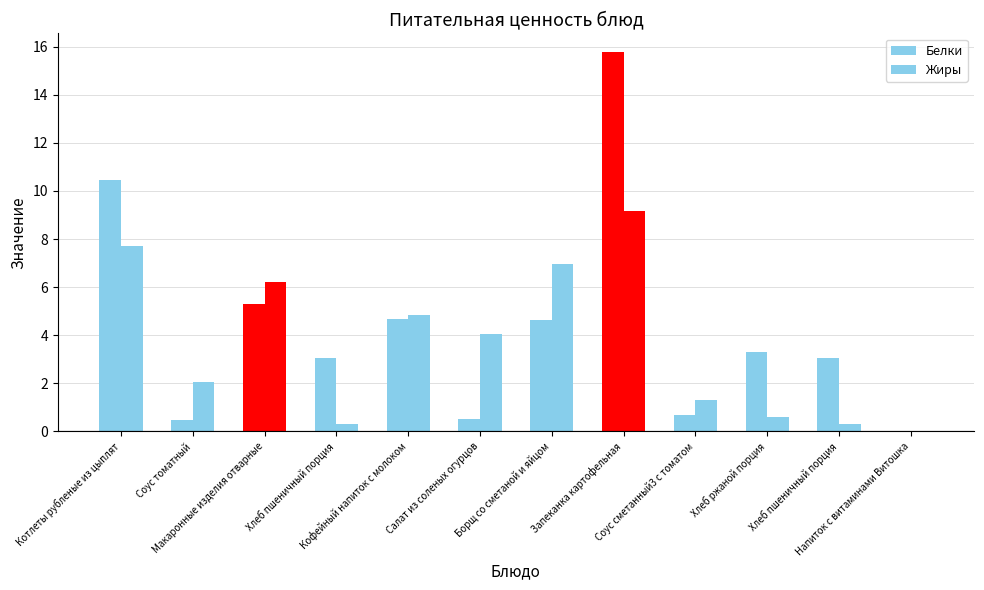

What is the difference between the second highest and minimum values in the Жиры series?

7.7